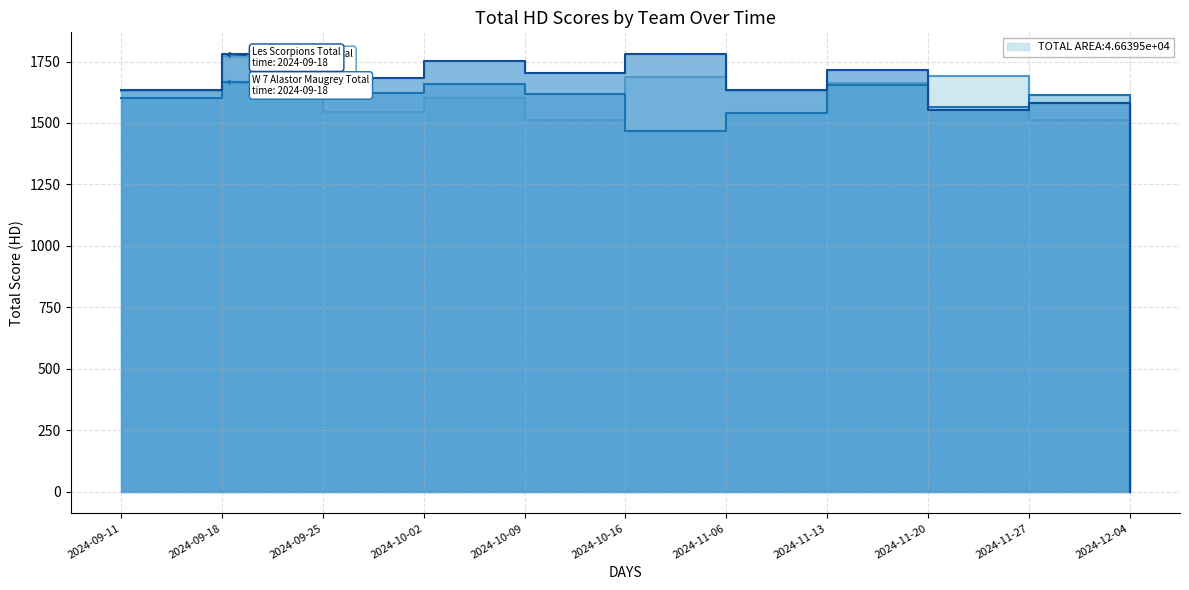

The value of Les Scorpions Total at 2024-09-11 is 2630. True or false?

False